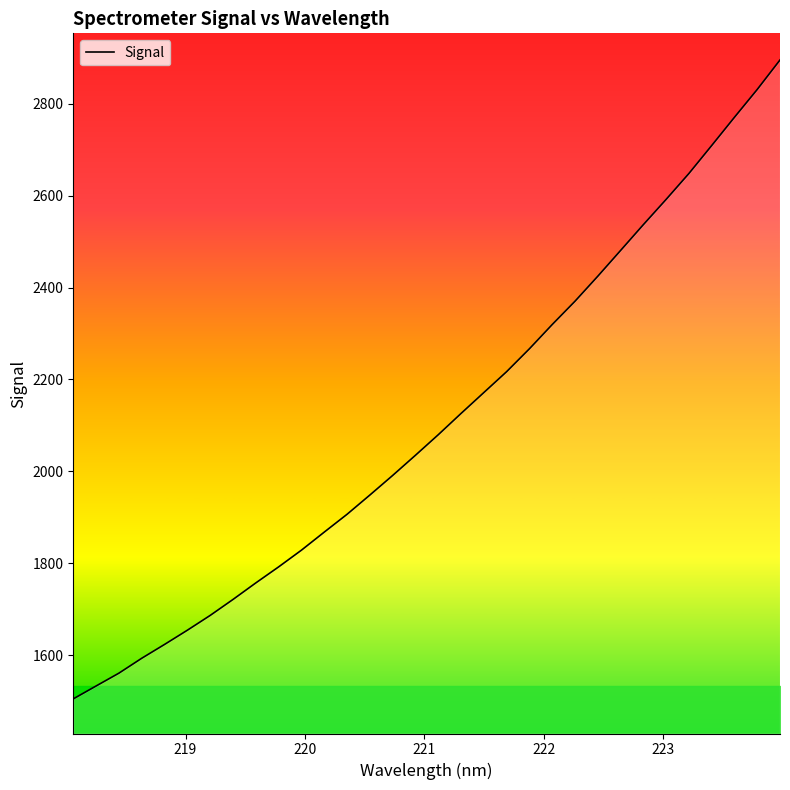

What is the maximum value shown in the chart?

2894.8